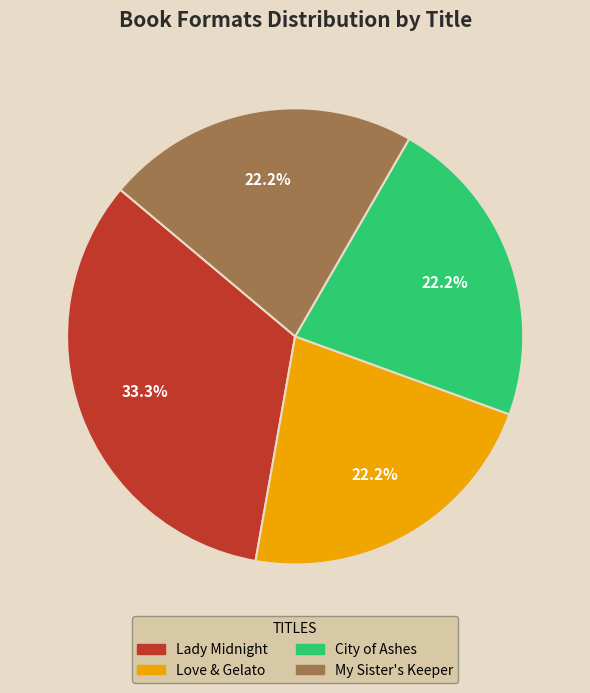

What is the total percentage of My Sister's Keeper and Love & Gelato?

44.4%